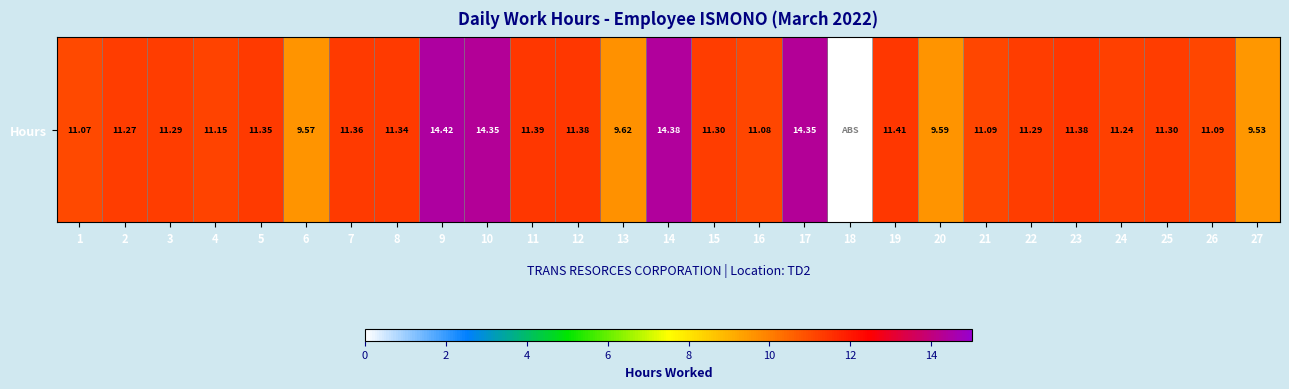

What is the sum of all values?

298.6